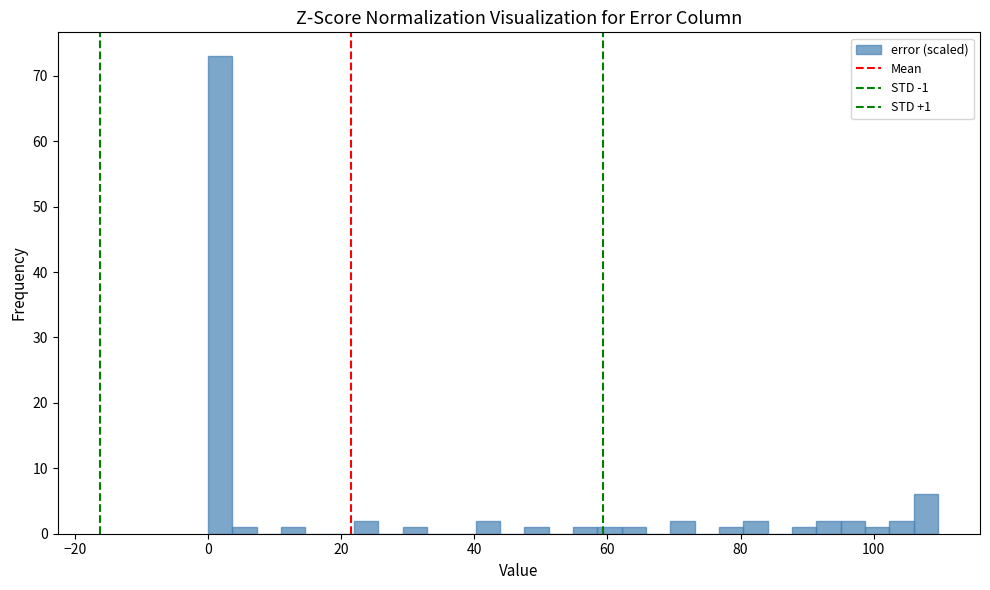

Read against the x-axis, roughly where is the centre of the tallest bar?

2